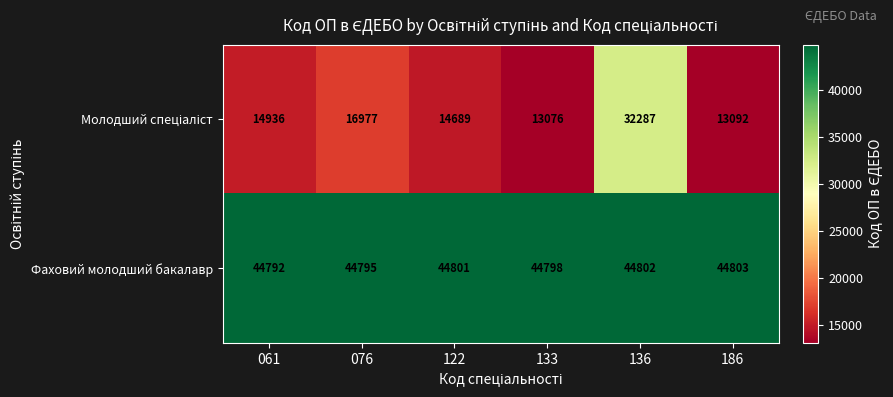

What is the difference between the maximum and minimum values in the Фаховий молодший бакалавр series?

11